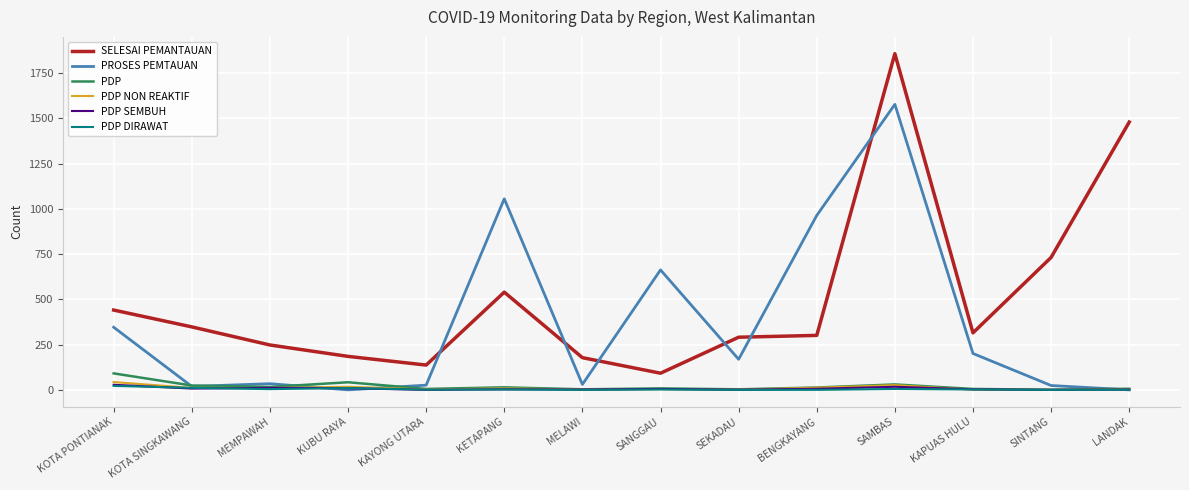

Which series has the largest total across all categories?

SELESAI PEMANTAUAN